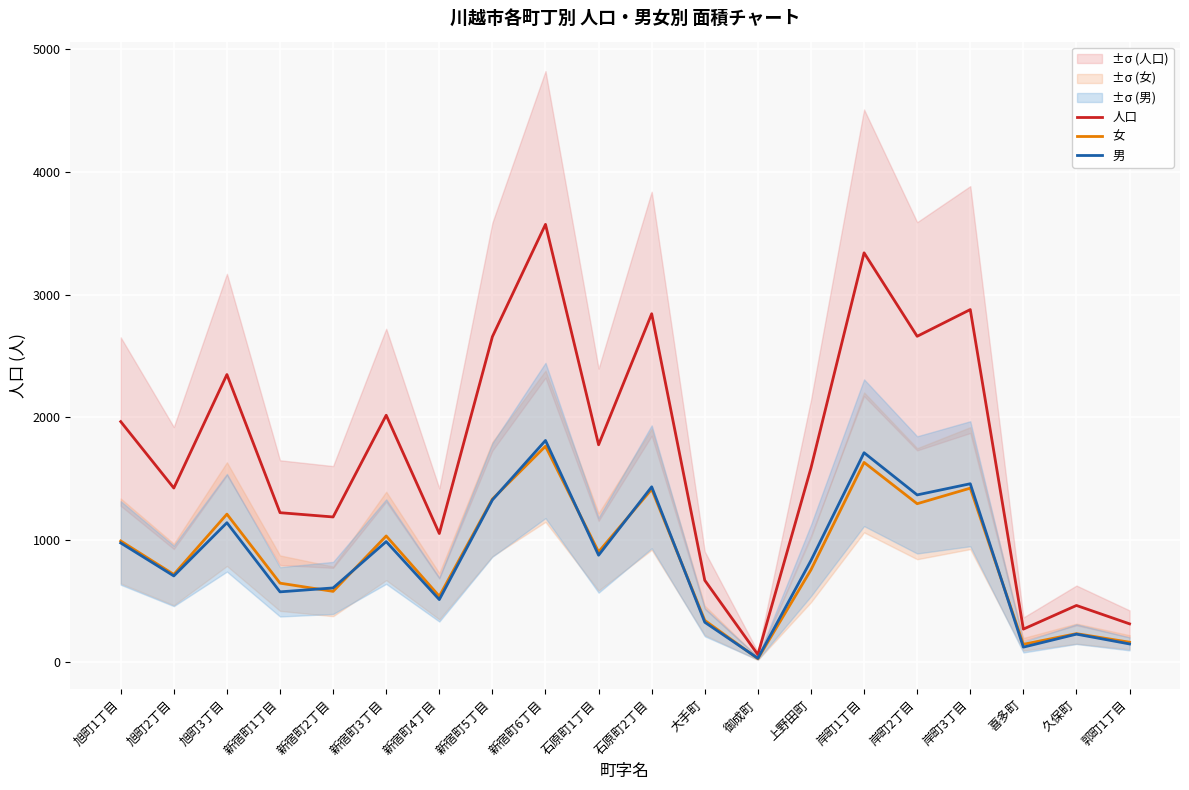

True or false: 女 has more than 2 interior local peaks.

True